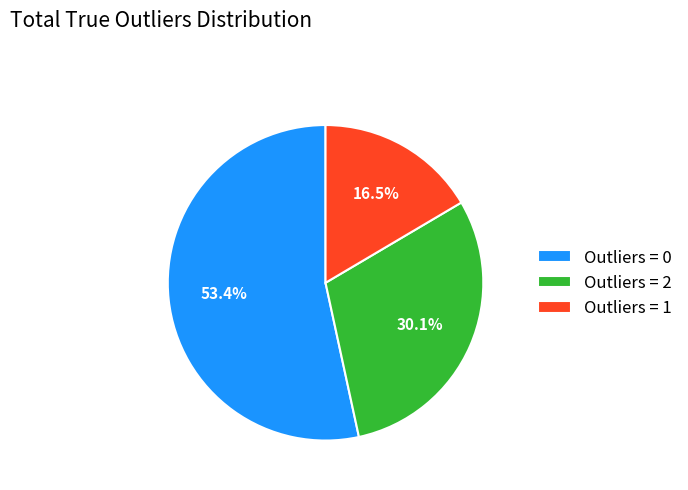

How many slices are in this pie chart?

3